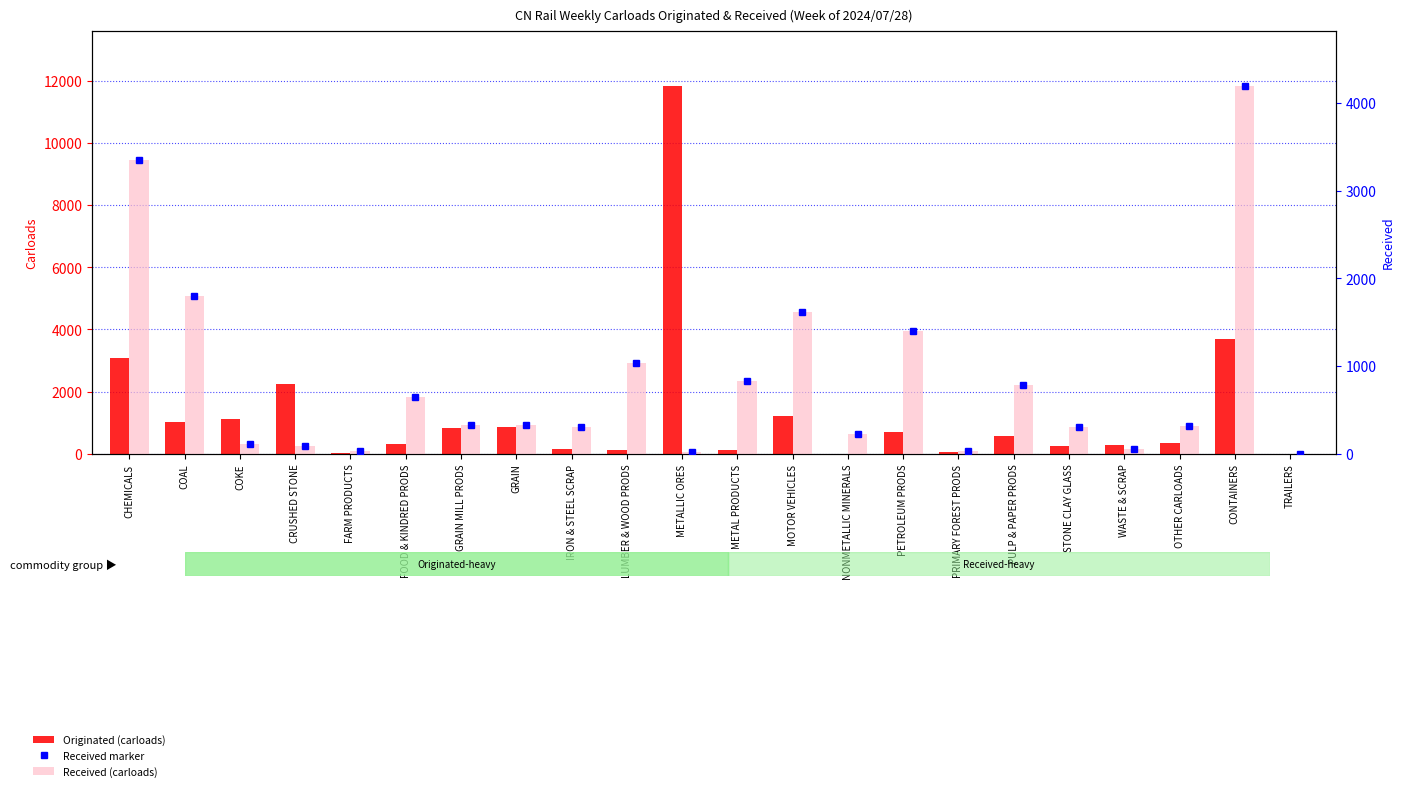

What are all the series names shown in the legend?

Originated (carloads), Received marker, Received (carloads)